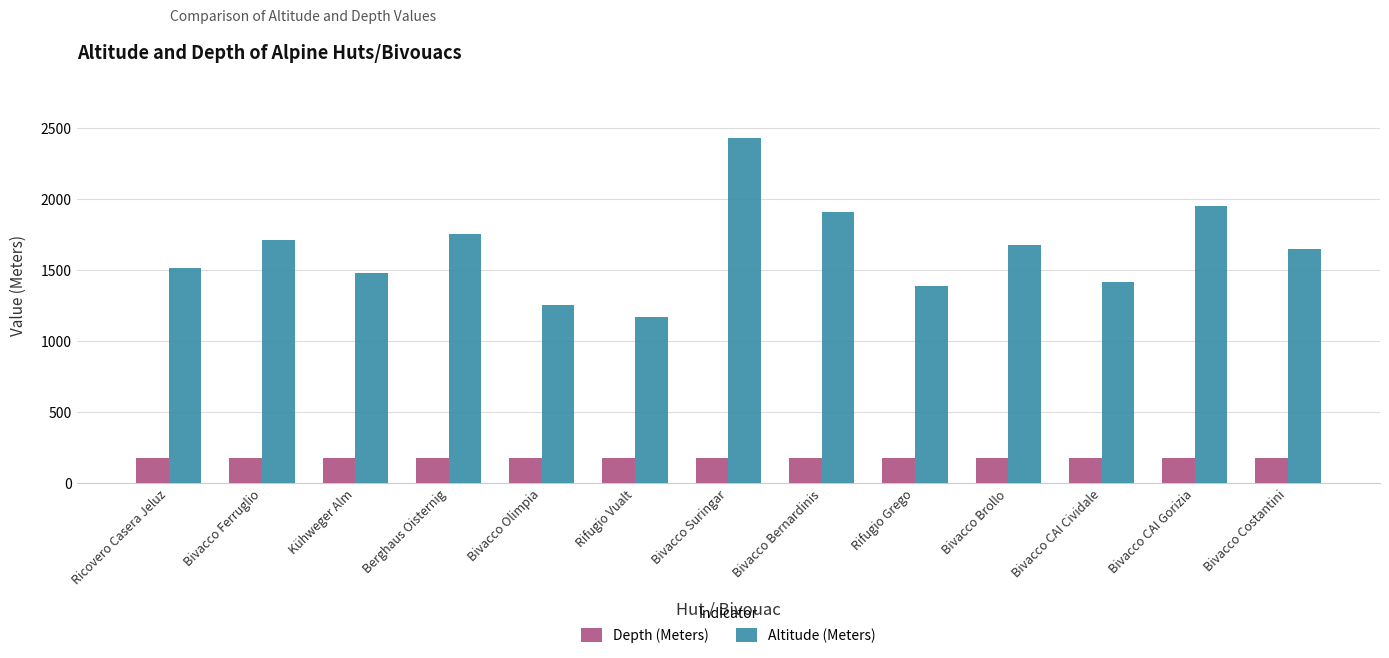

What is the approximate value of Depth (Meters) at Bivacco Costantini?

178